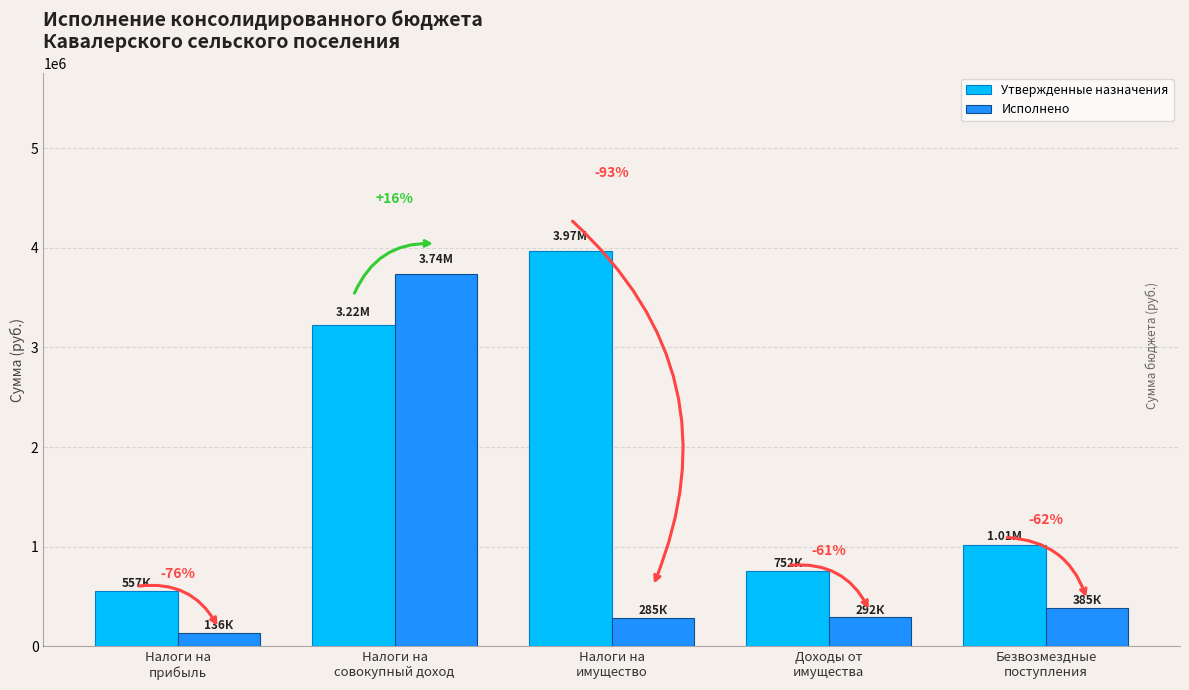

What are all the series names shown in the legend?

Утвержденные назначения, Исполнено